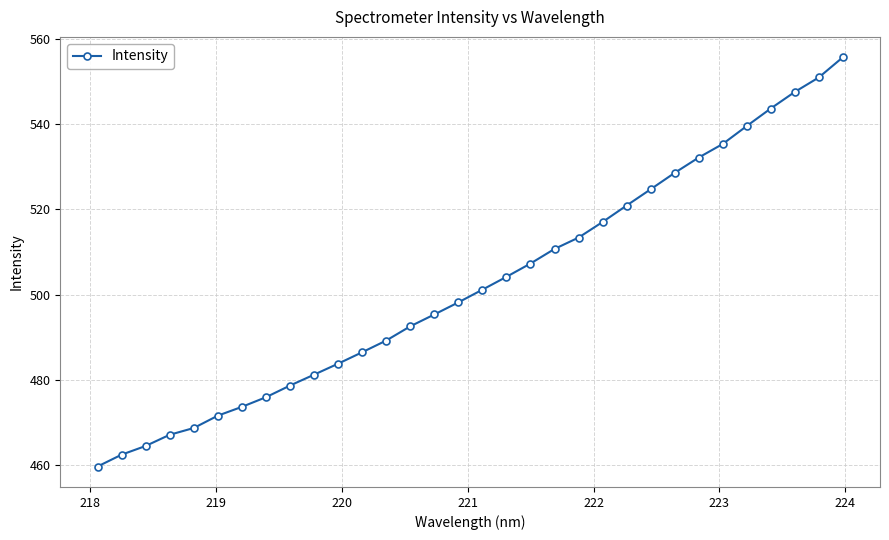

What is the maximum value shown in the chart?

555.6